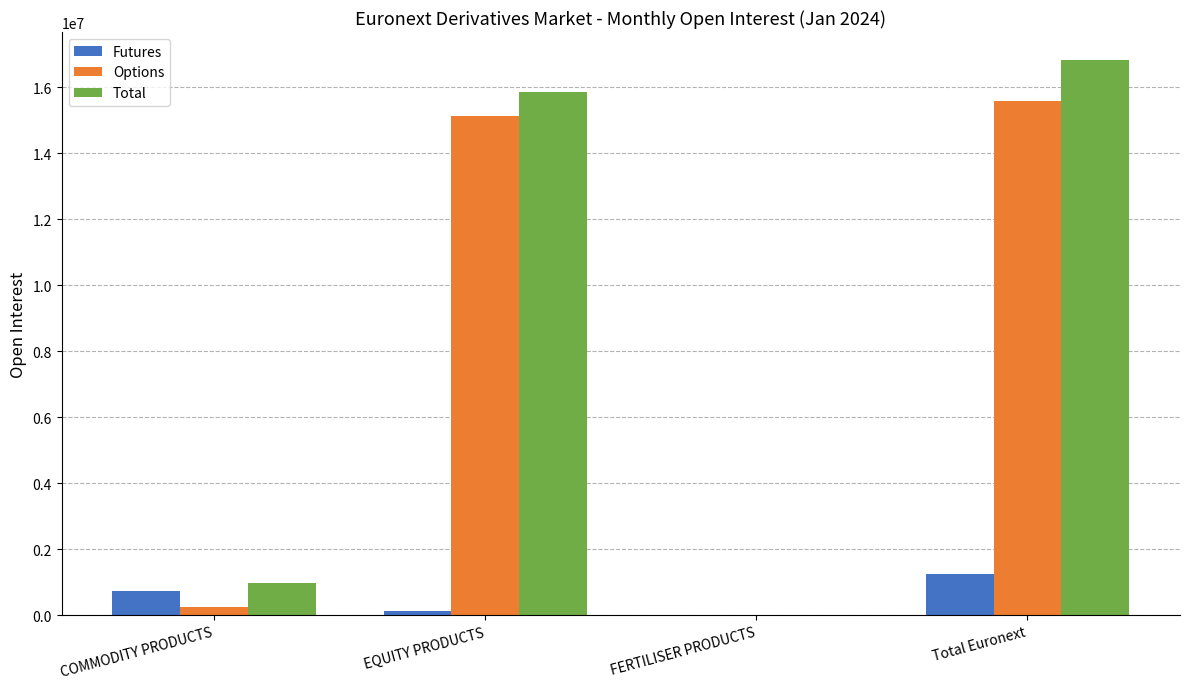

Between EQUITY PRODUCTS and FERTILISER PRODUCTS, which series saw the biggest shift?

Total